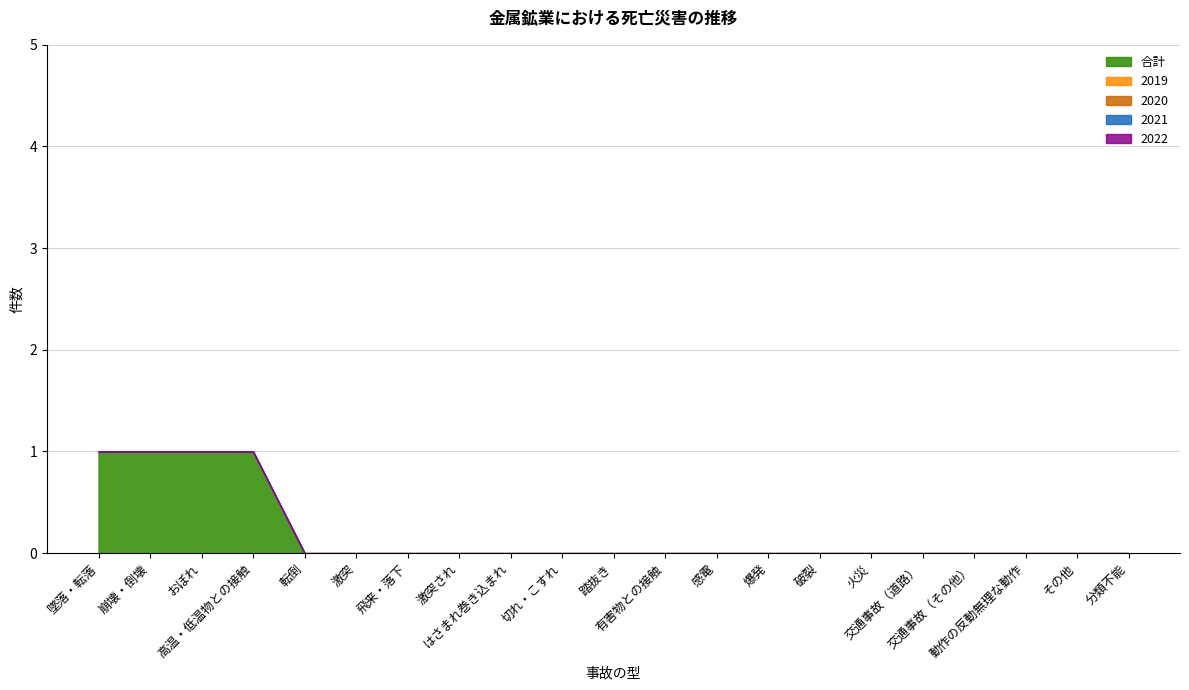

At which label is 合計 closest to 0?

転倒